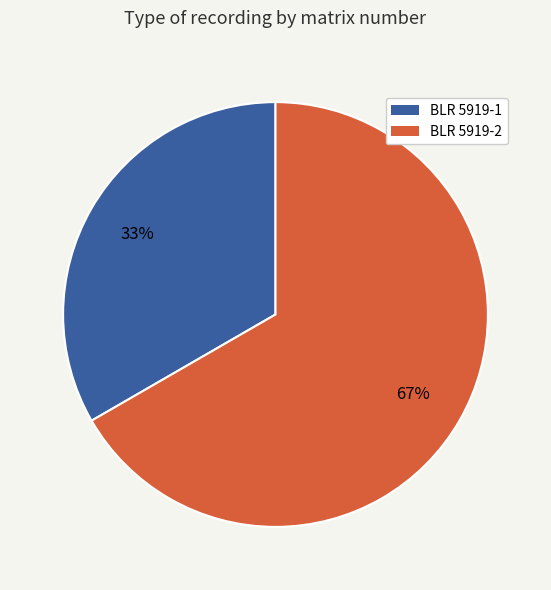

Which slice represents more than half of the pie?

BLR 5919-2